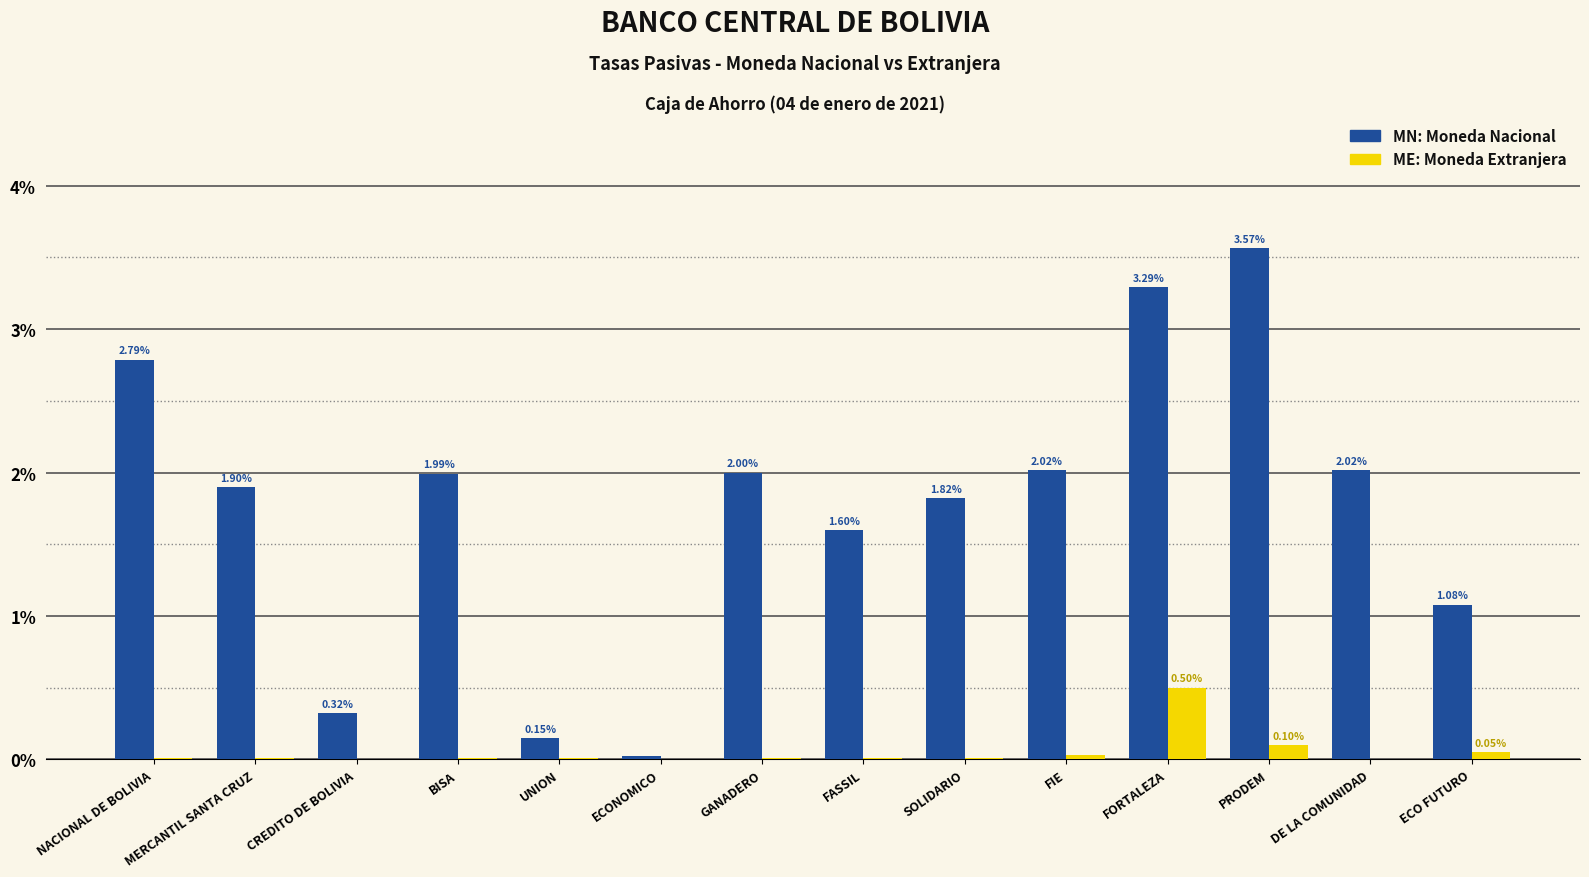

At which category is the sum across all series the highest?

FORTALEZA